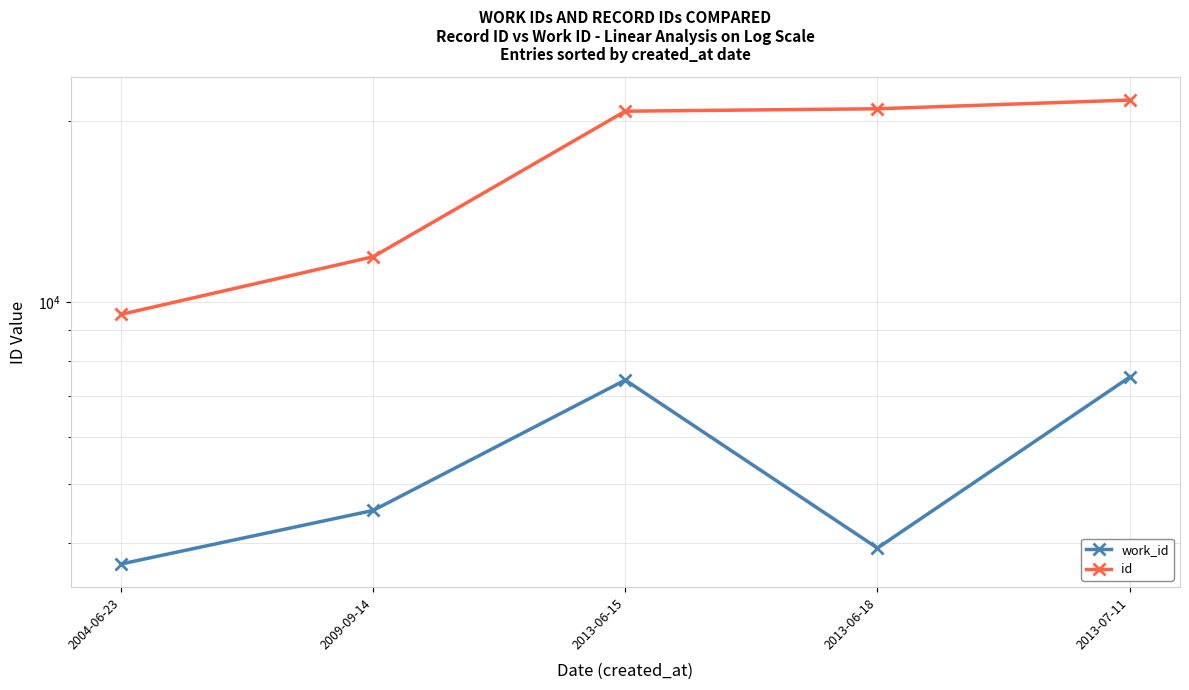

What position from the right is 2013-06-15?

3